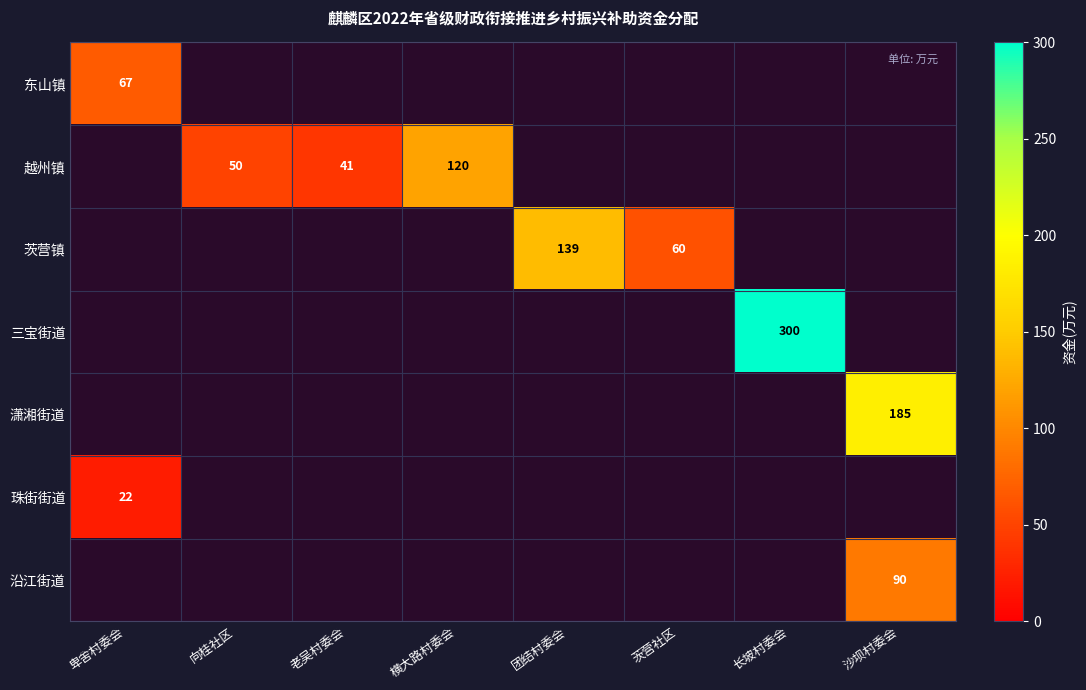

The 越州镇 series shows 50 at 向桂社区. True or false?

True